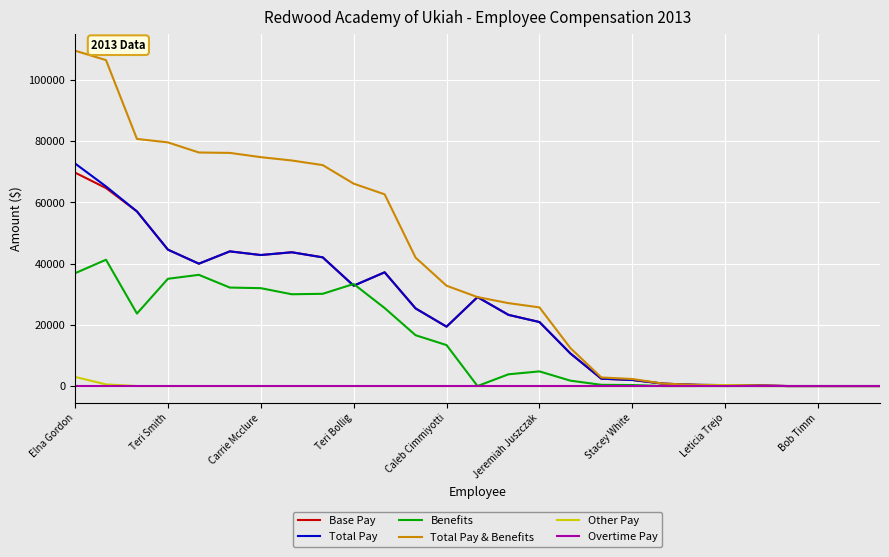

What is the difference between the maximum and minimum values in the Other Pay series?

2987.0